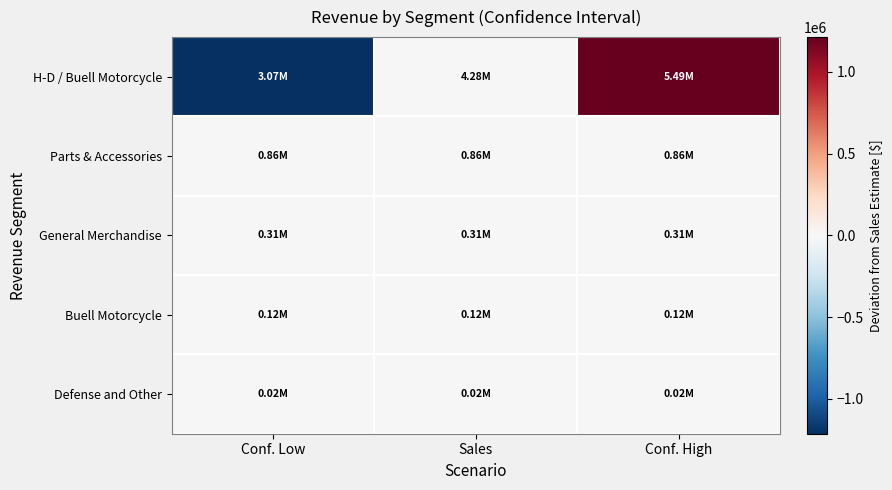

How many series are shown in this chart?

5